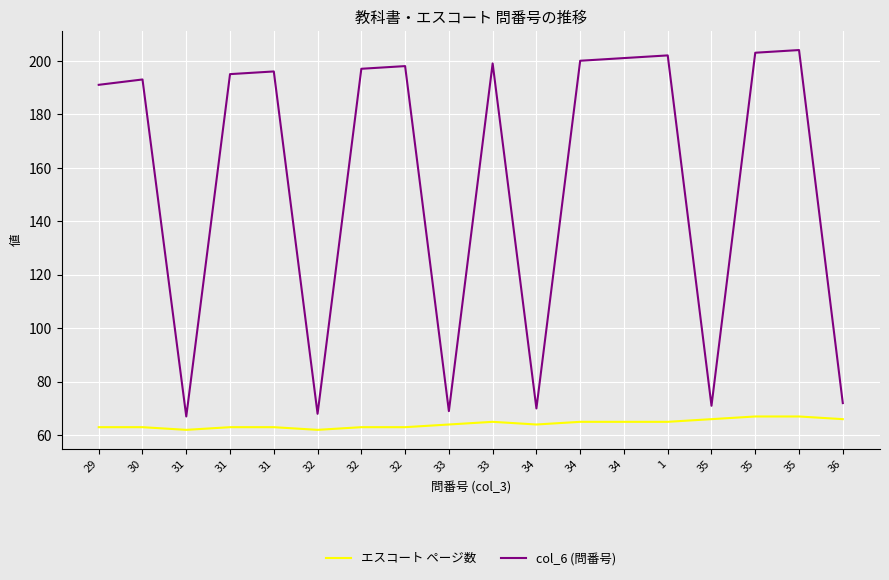

How many lines are shown in the chart?

2